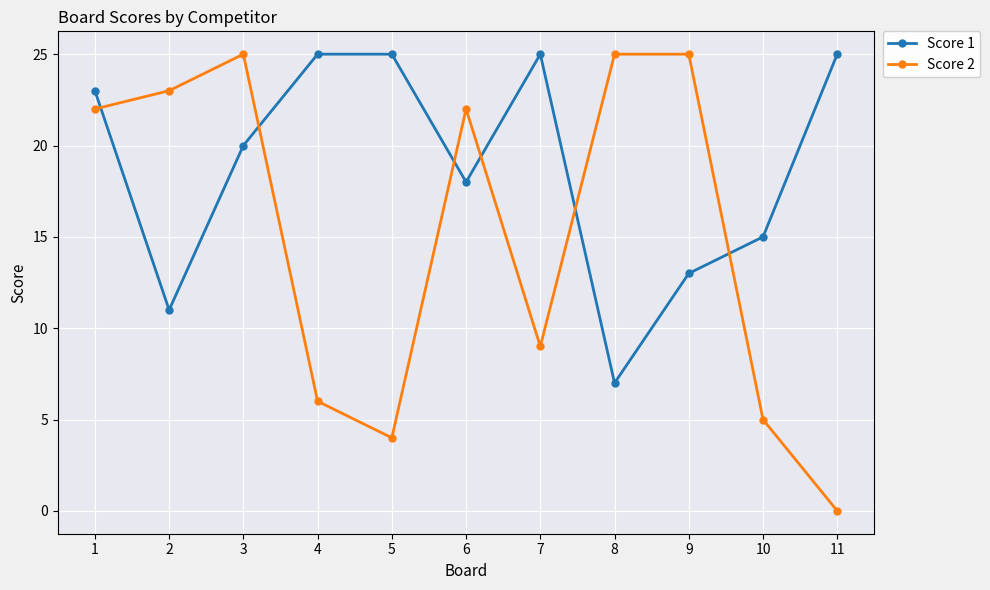

True or false: Score 1 and Score 2 cross at least once.

True